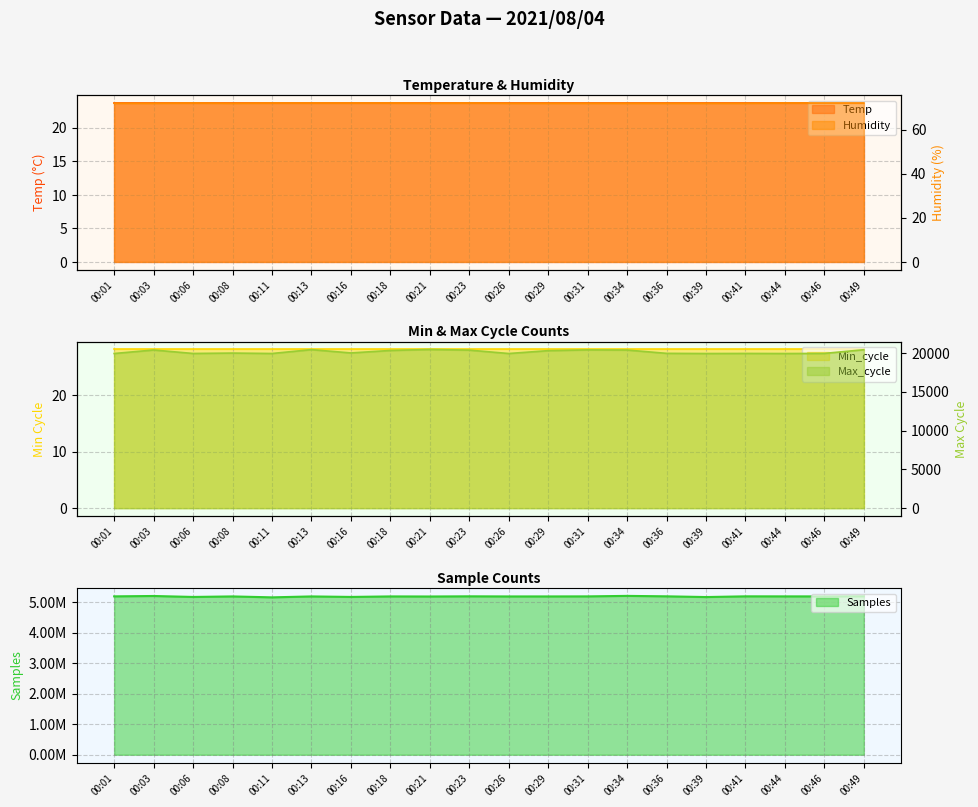

At how many categories does at least one series exceed 4783002?

20